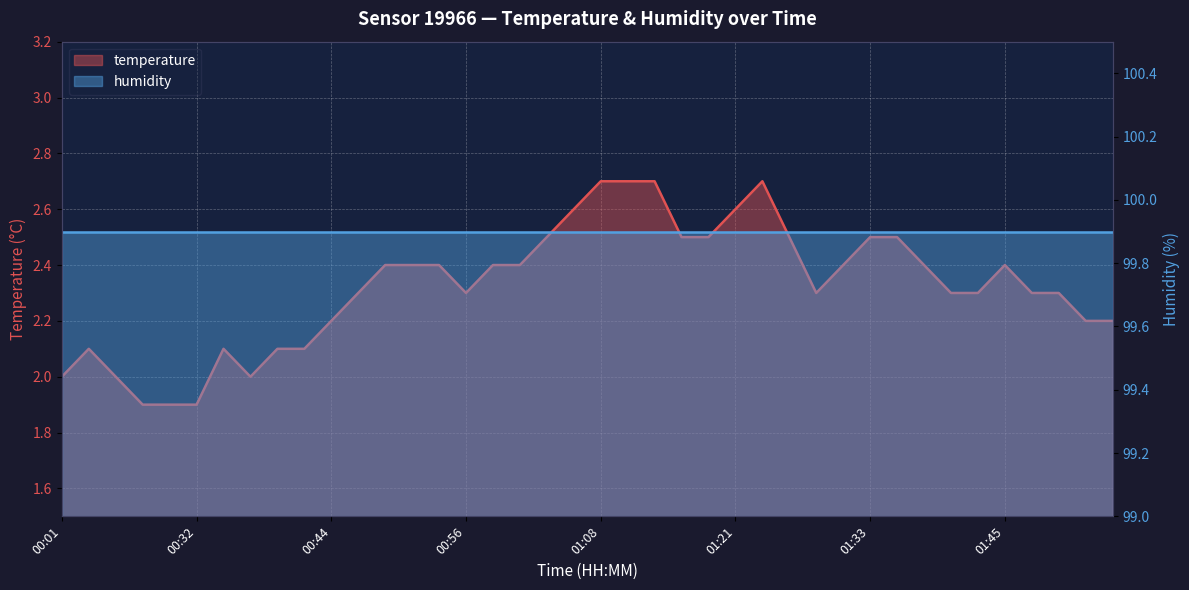

The value at 01:38 is 1.0. True or false?

False